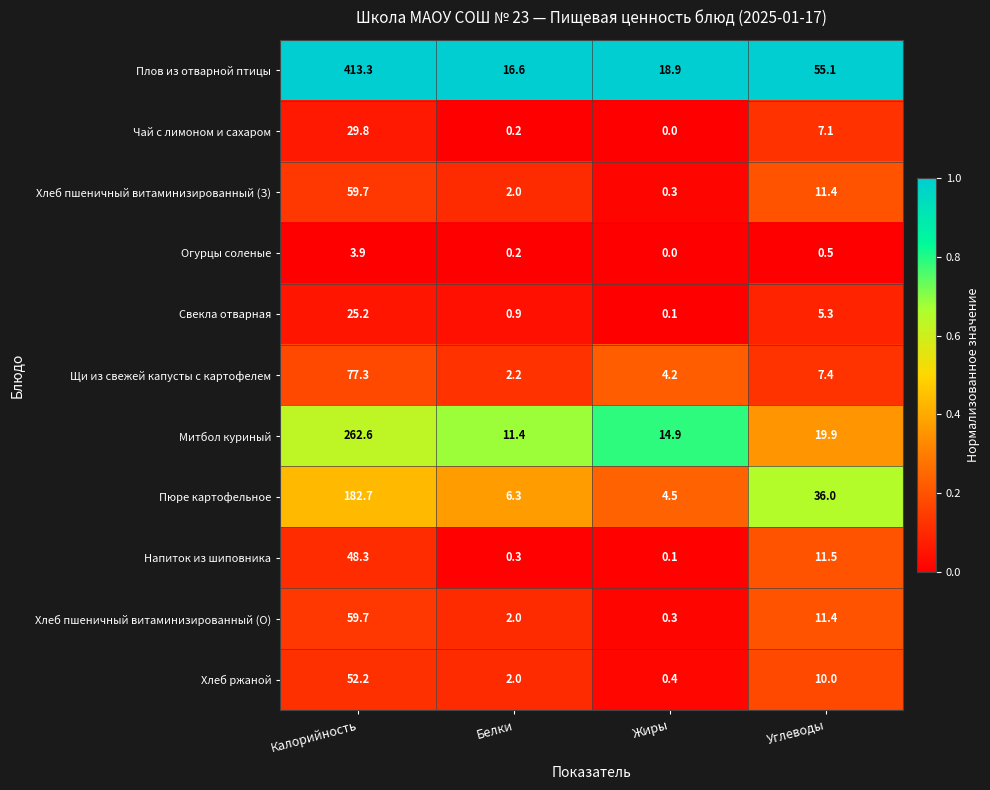

What is the highest value of the Хлеб ржаной series?

52.2